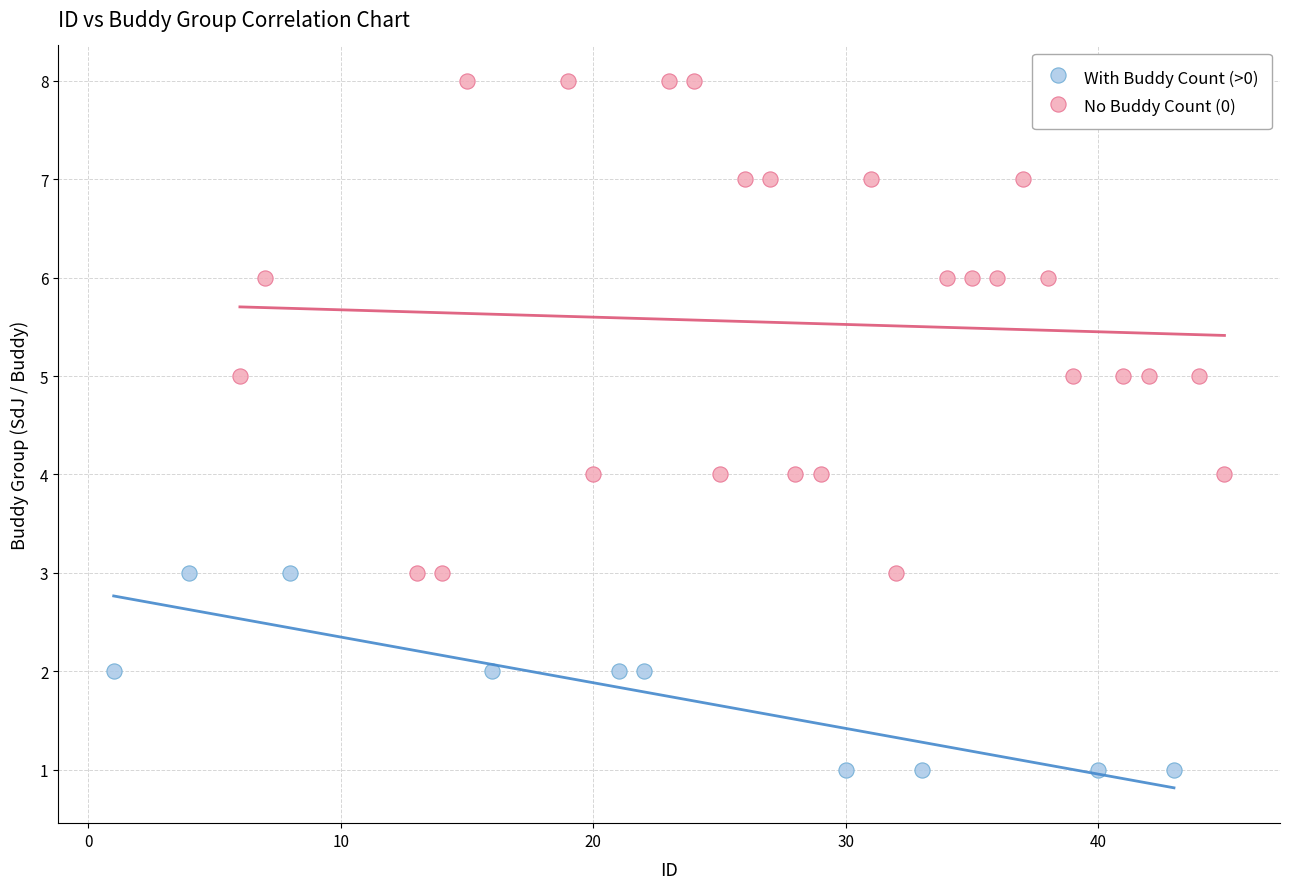

Which series reaches the minimum Y coordinate?

With Buddy Count (>0)